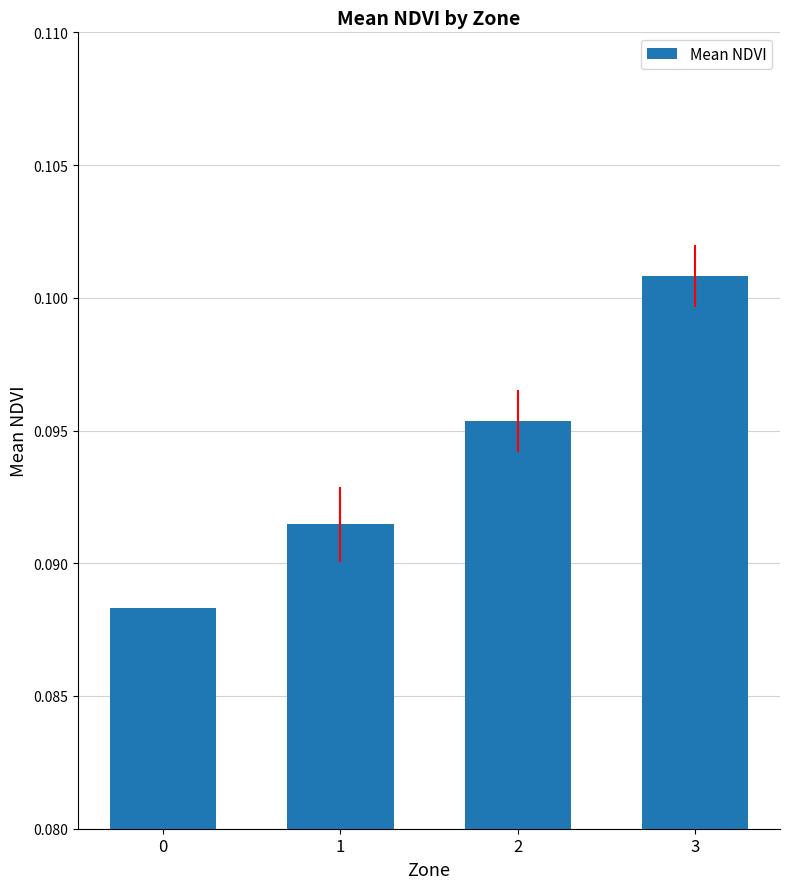

Which label corresponds to the largest value in the chart?

3